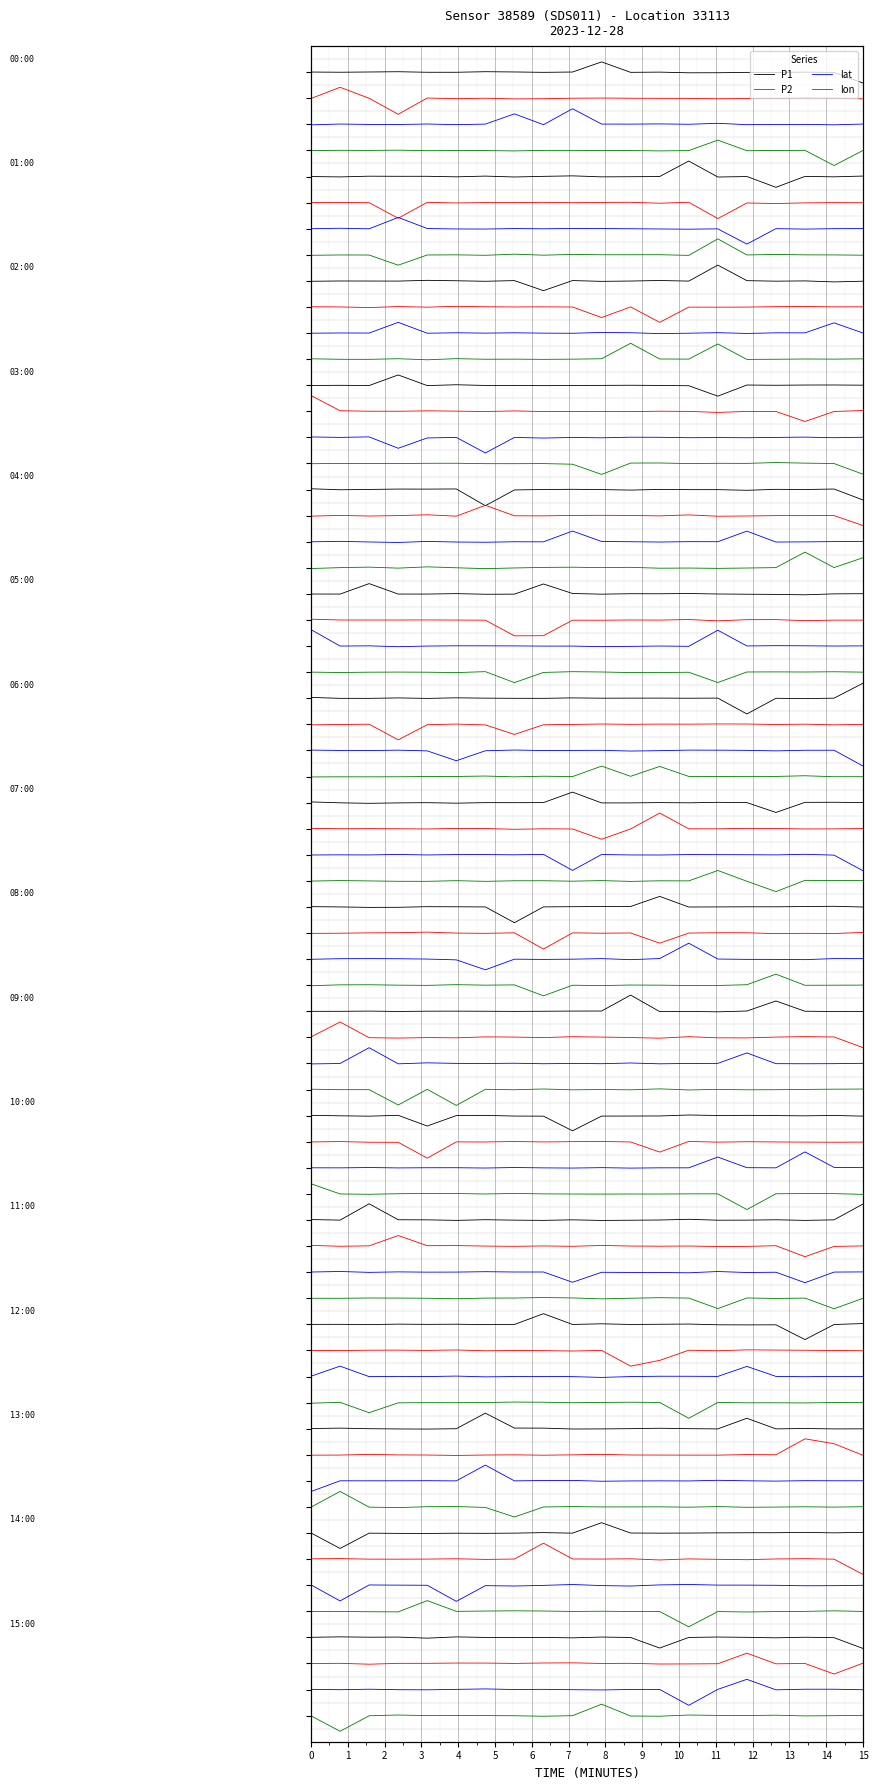

Which series has the largest total across all categories?

P1